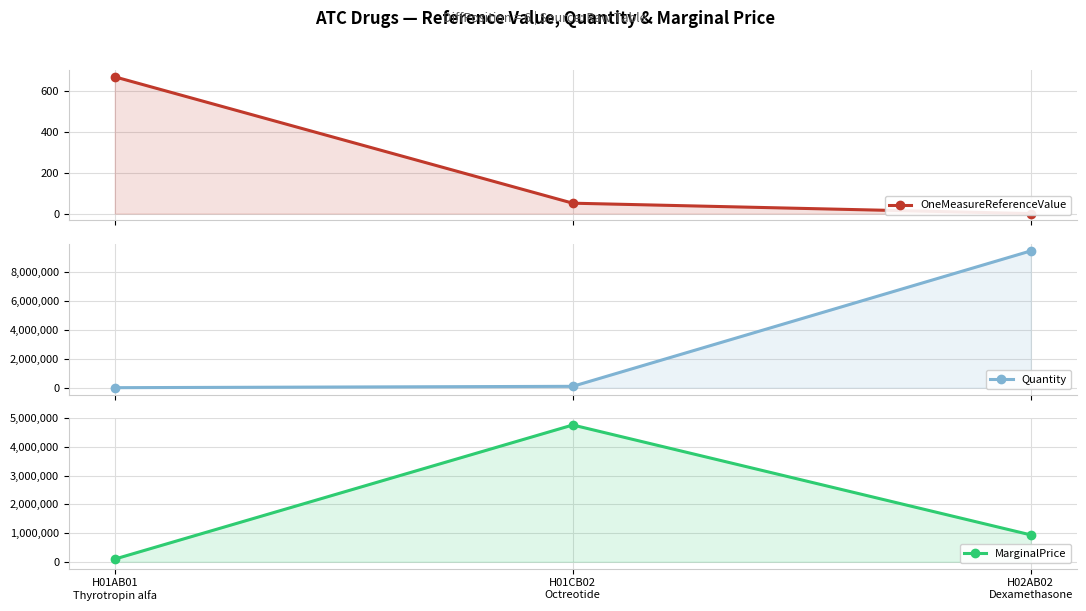

Reading right to left, transcribe all the data shown in this chart.

OneMeasureReferenceValue: H02AB02
Dexamethasone=0.1	H01CB02
Octreotide=50.9	H01AB01
Thyrotropin alfa=668.9
Quantity: H02AB02
Dexamethasone=9460277.0	H01CB02
Octreotide=93684.0	H01AB01
Thyrotropin alfa=139.0
MarginalPrice: H02AB02
Dexamethasone=936567.4	H01CB02
Octreotide=4770227.3	H01AB01
Thyrotropin alfa=92978.1